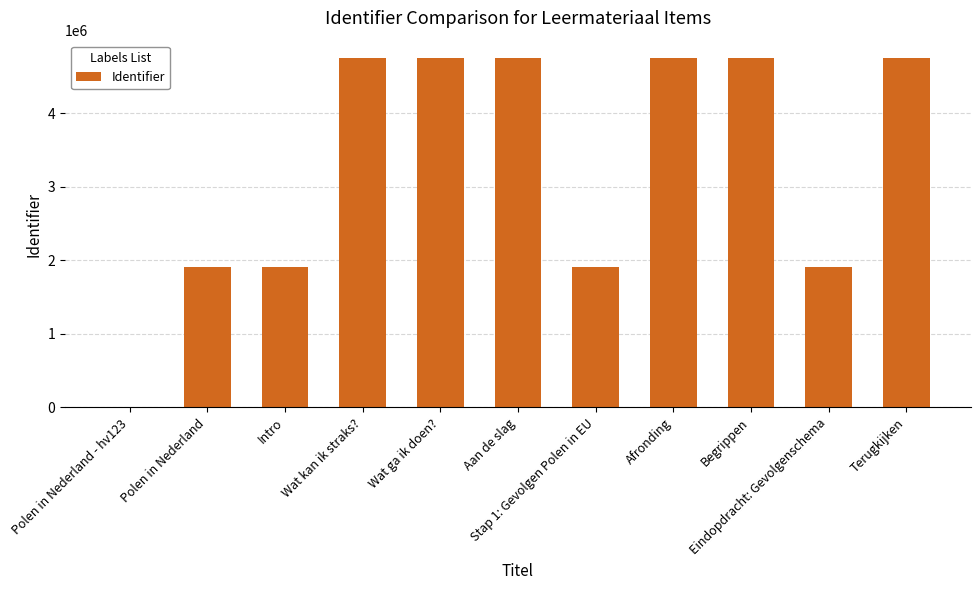

What is the greatest value displayed?

4747353